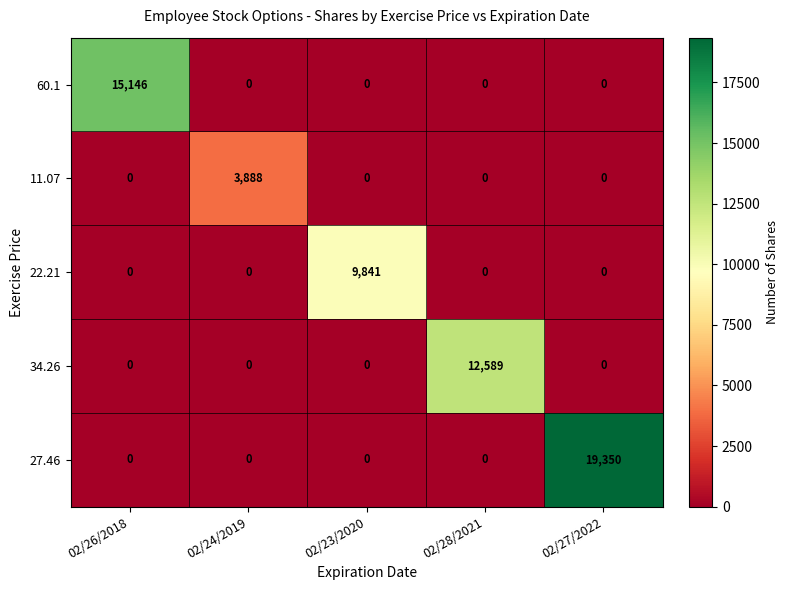

Count the number of data series in this chart.

5